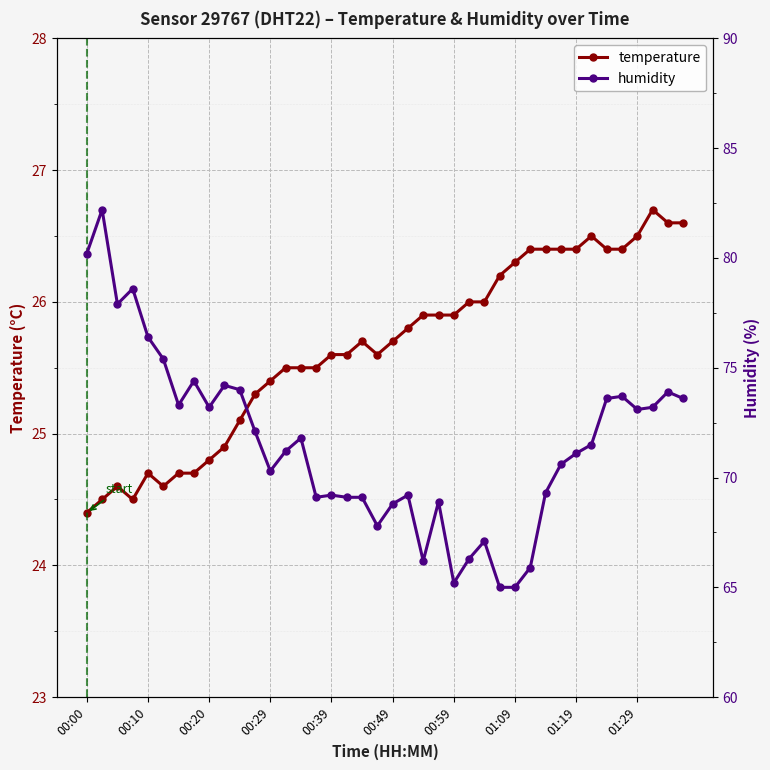

The temperature series shows 45.5 at 00:49. True or false?

False